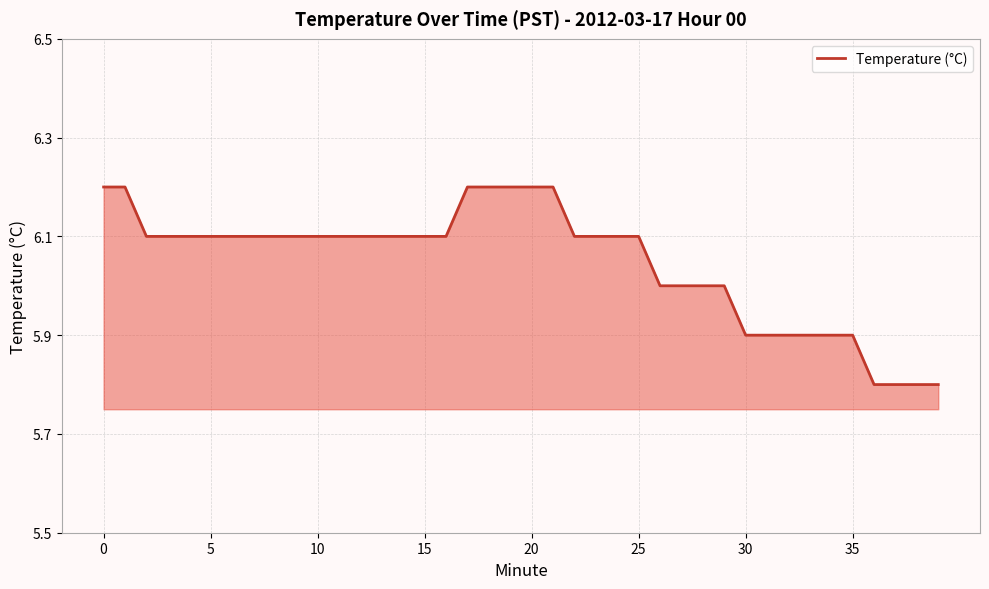

What is the maximum value shown in the chart?

6.2